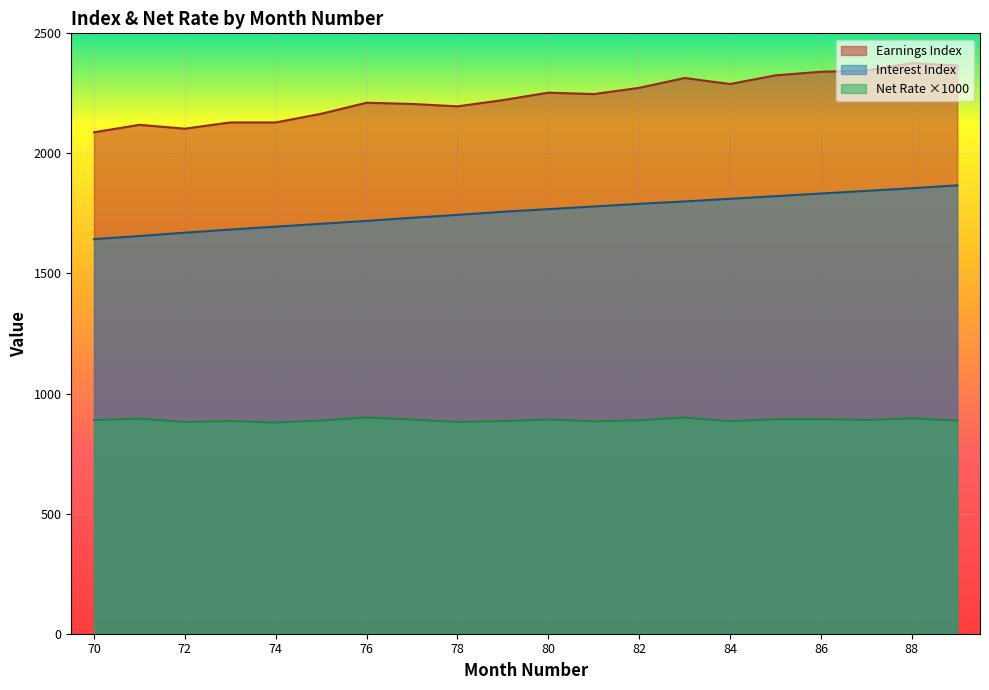

What is the value of the Interest Index point at the 19th from the left?

1855.0